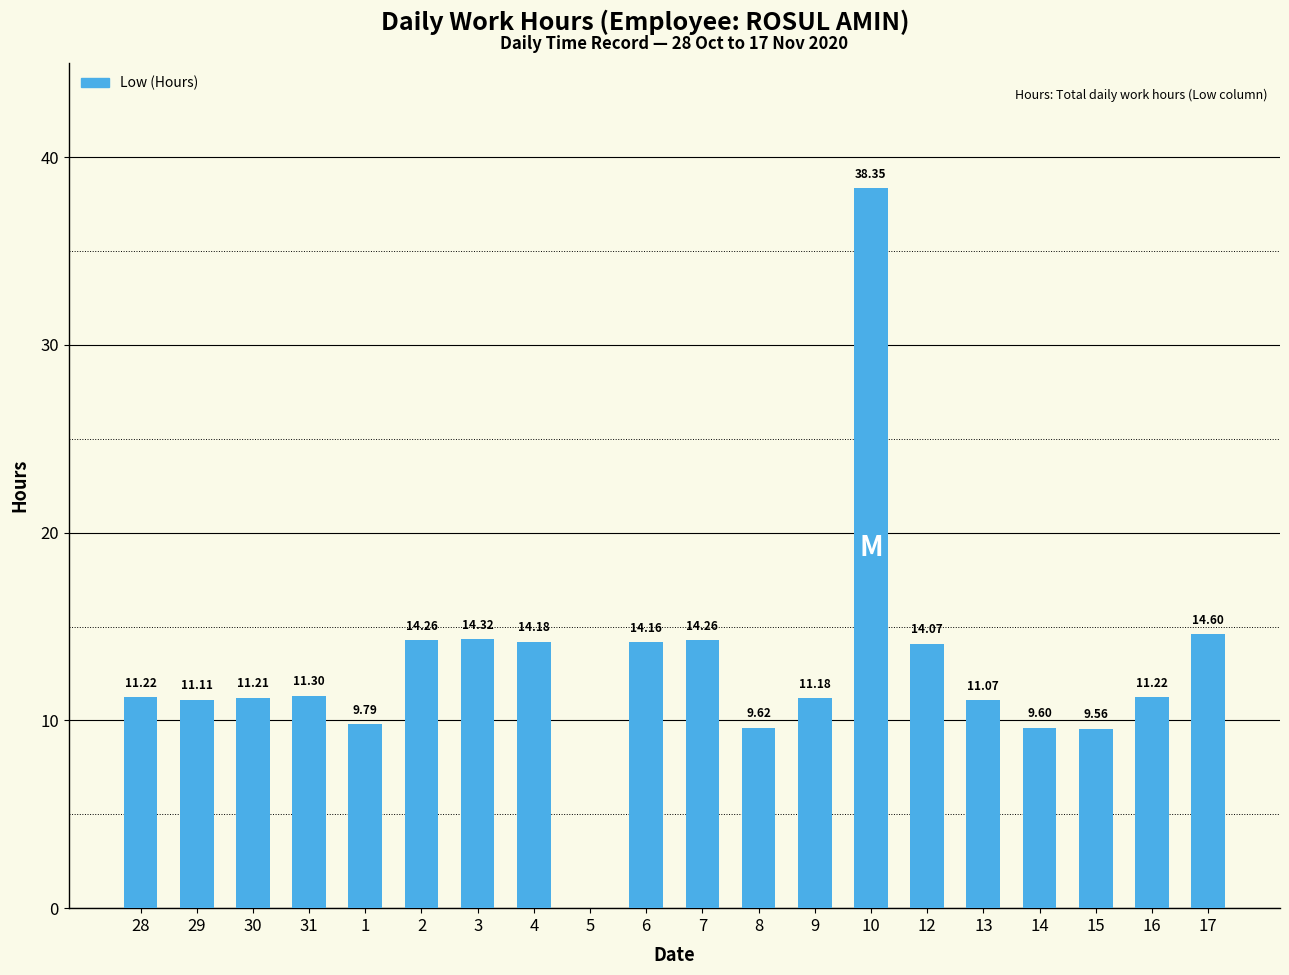

What is the sum of all values?

255.1